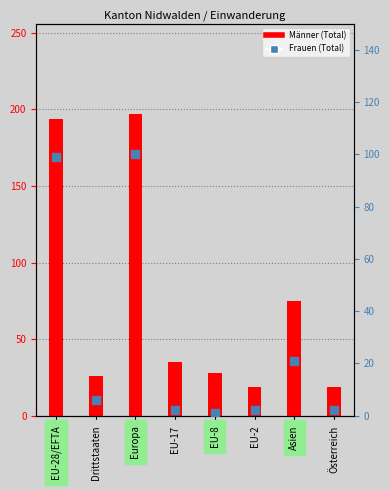

Which series contains the highest Y value?

Männer